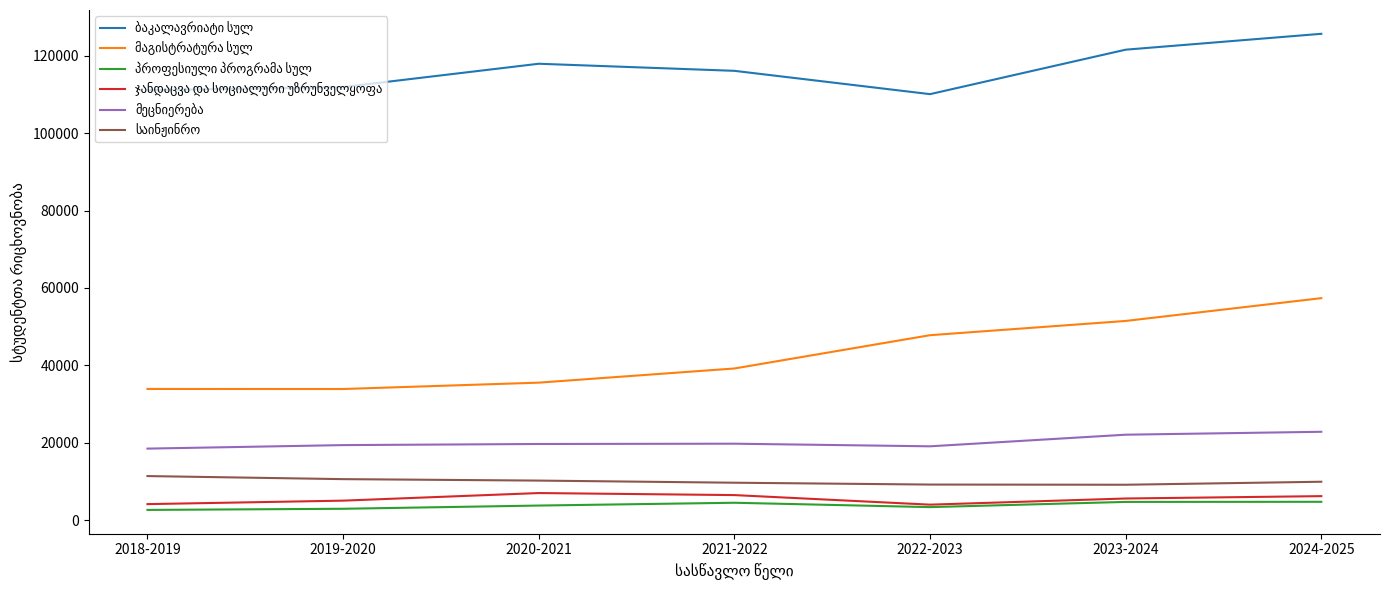

What is the maximum value shown in the chart?

125612